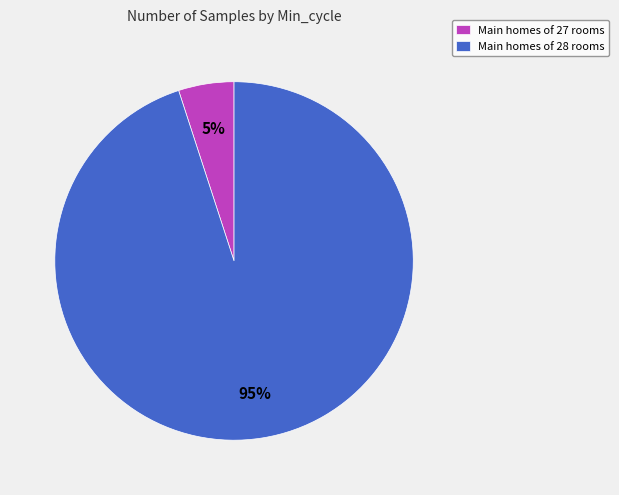

To the nearest percent, what portion does Main homes of 27 rooms represent?

5%